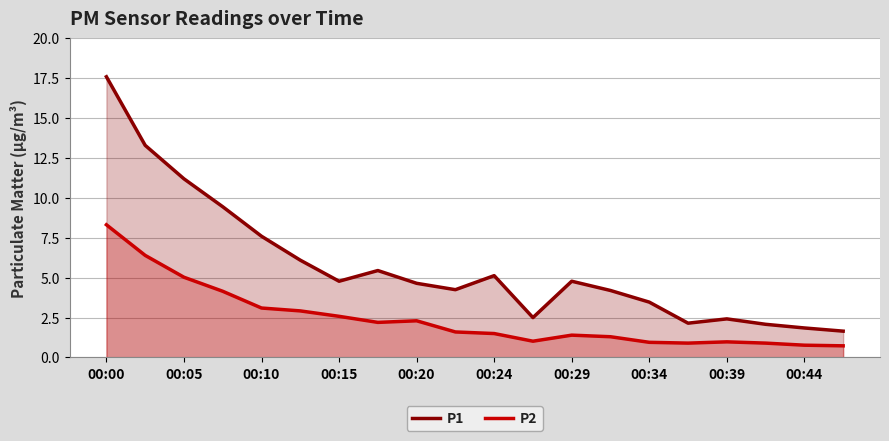

Rank the series at 00:24 from highest to lowest value.

P1, P2